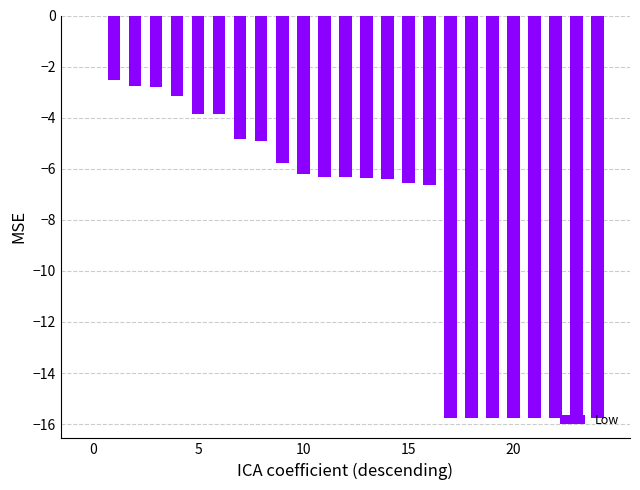

How many categories are shown in the chart?

25